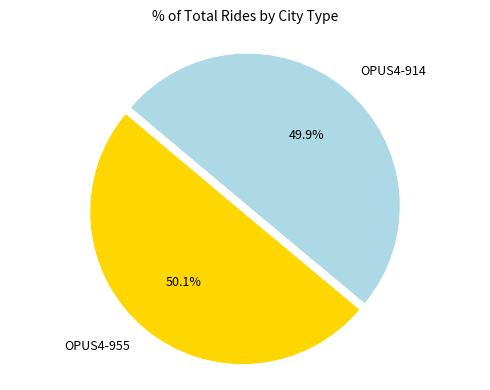

What is the ratio of the value at OPUS4-914 to the value at OPUS4-955?

1.0